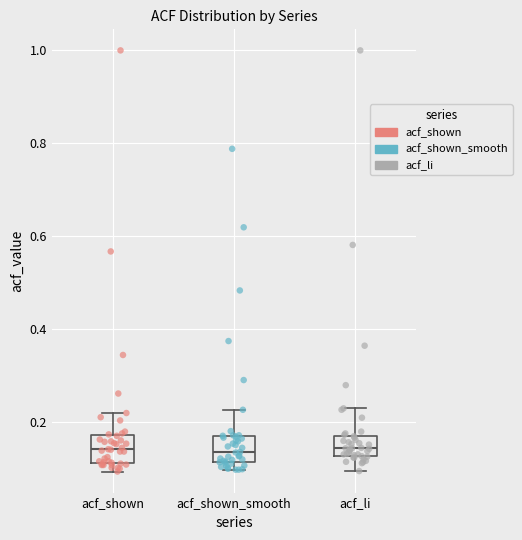

Reading left to right, read every box against the y-axis: the position of its median line, the range the box covers, and the ends of its whiskers. The values are not printed on the chart, so give them approximately, as read against the axis.

acf_shown: median 0.14, box 0.12 to 0.18, whiskers 0.10 to 0.22
acf_shown_smooth: median 0.14, box 0.12 to 0.16, whiskers 0.10 to 0.22
acf_li: median 0.14, box 0.12 to 0.16, whiskers 0.10 to 0.22